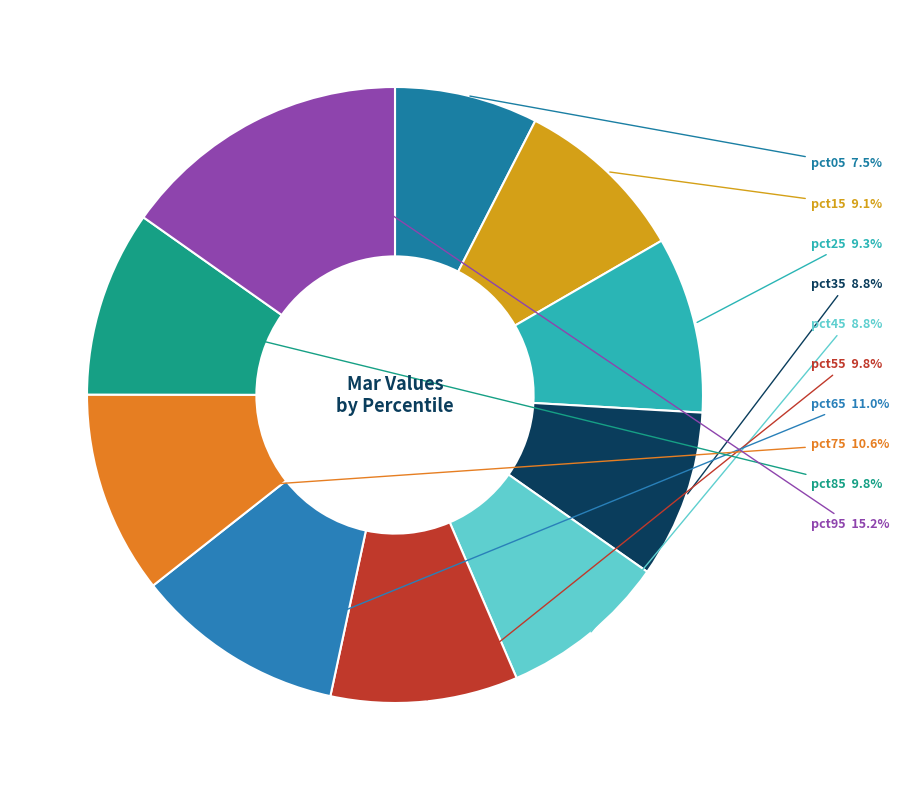

How many slices are in this pie chart?

10